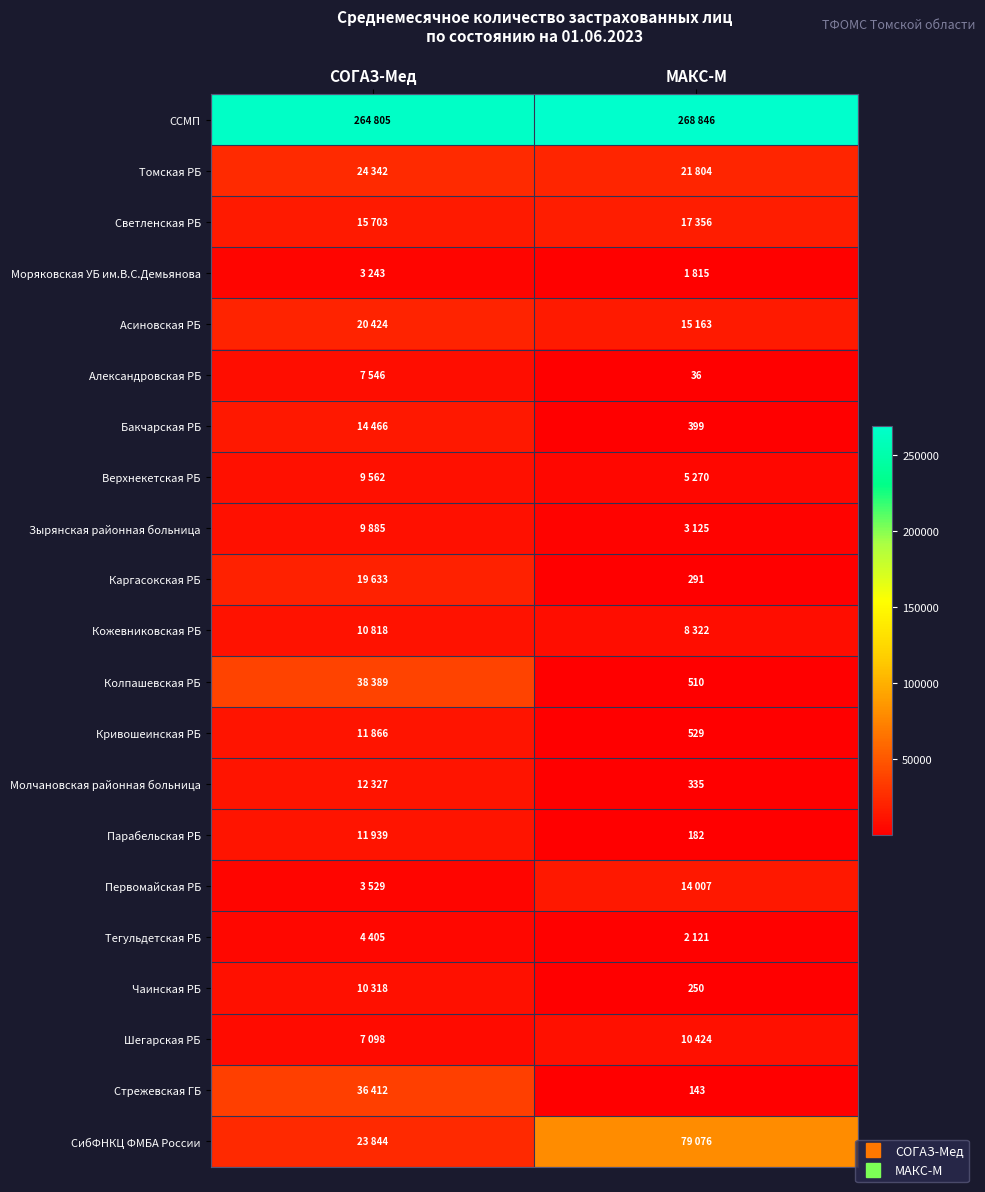

What is the difference between the Асиновская РБ values at МАКС-М and СОГАЗ-Мед?

5261